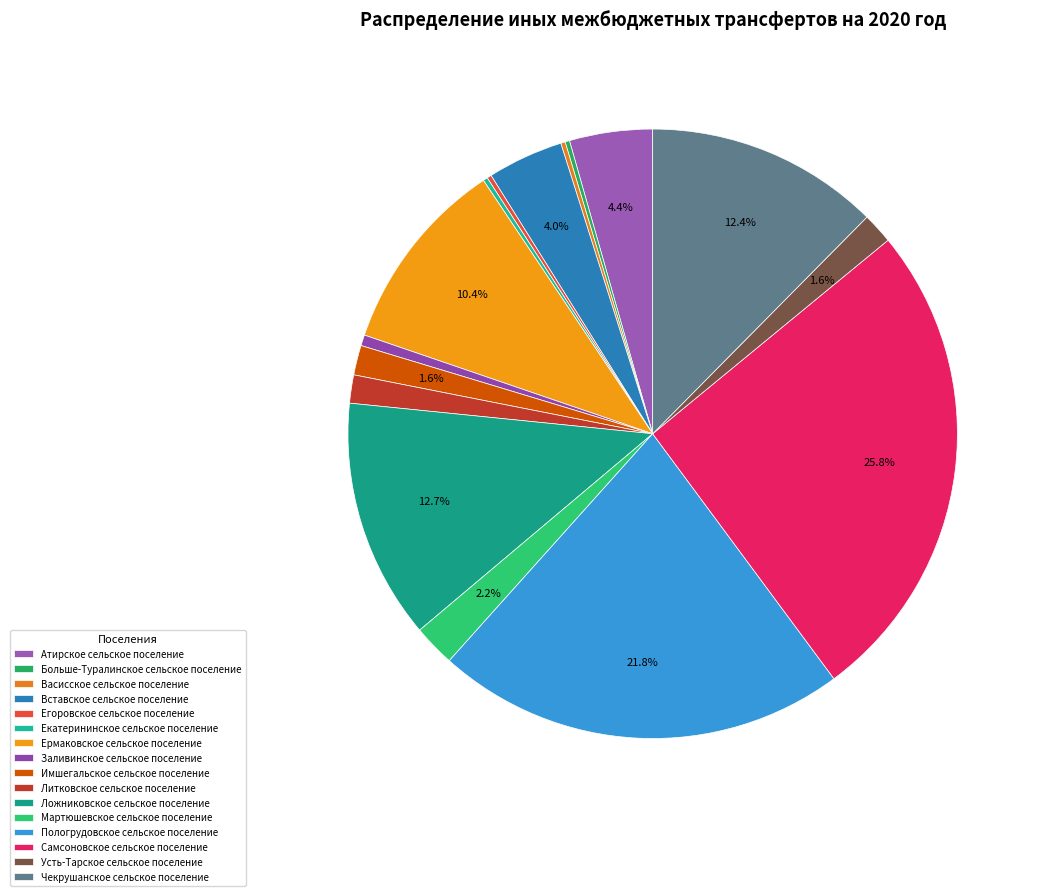

True or false: Имшегальское сельское поселение accounts for 2% of the total.

True